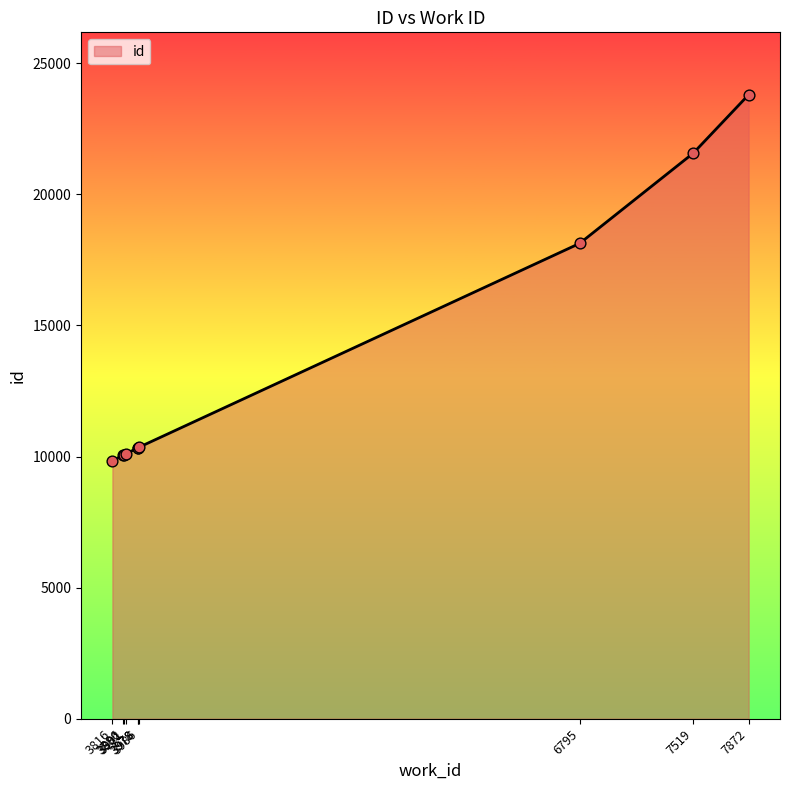

What is the change in value from 3886 to 3892?

+6